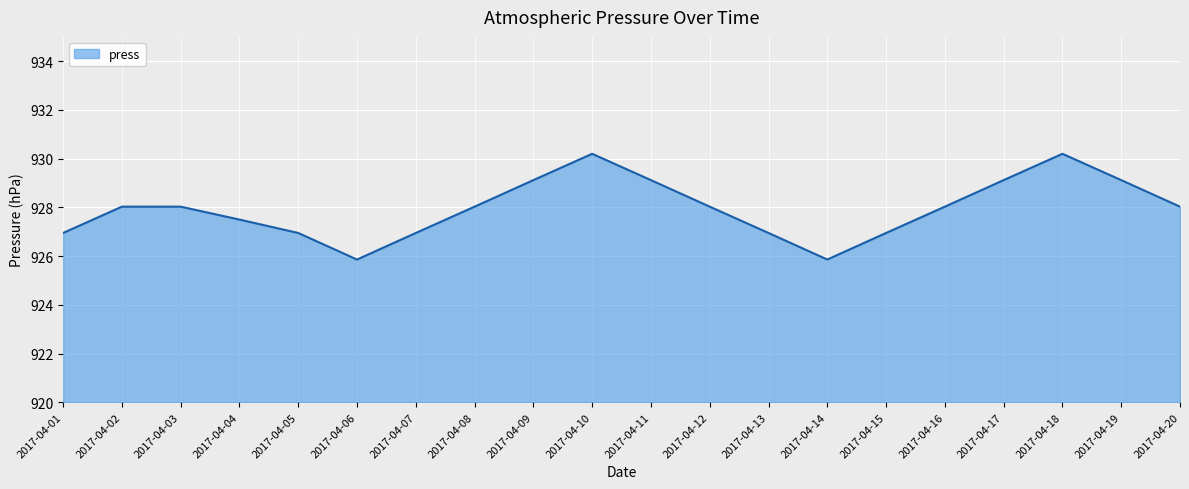

What is the approximate value at 2017-04-14?

925.9